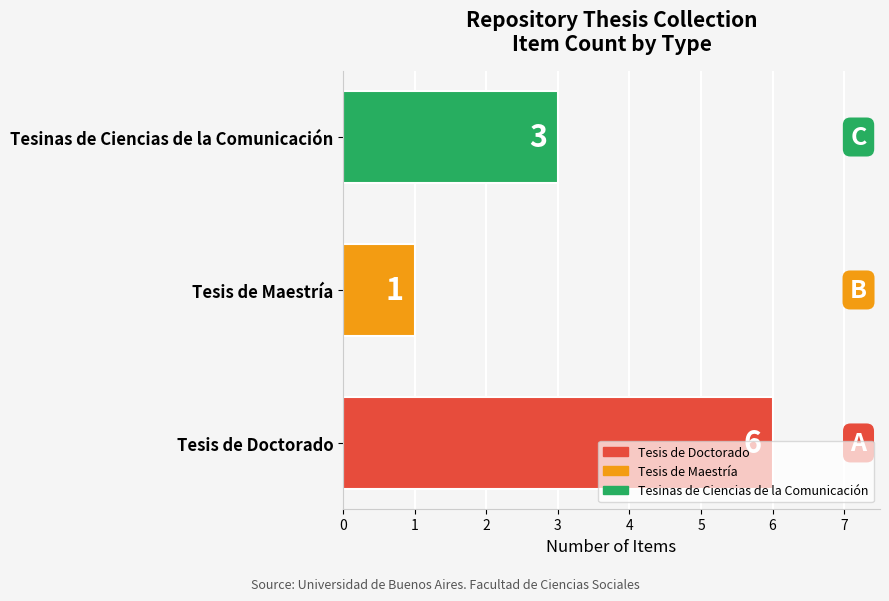

What is the average value?

3